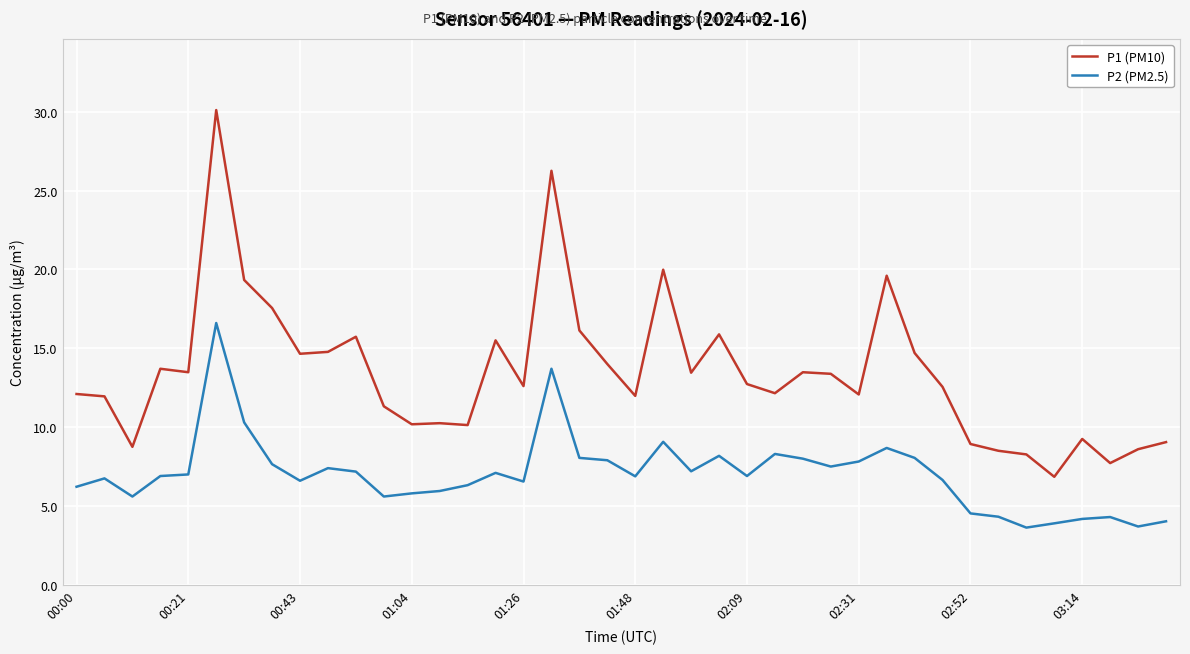

Rank the series by their maximum value, from highest to lowest.

P1 (PM10), P2 (PM2.5)